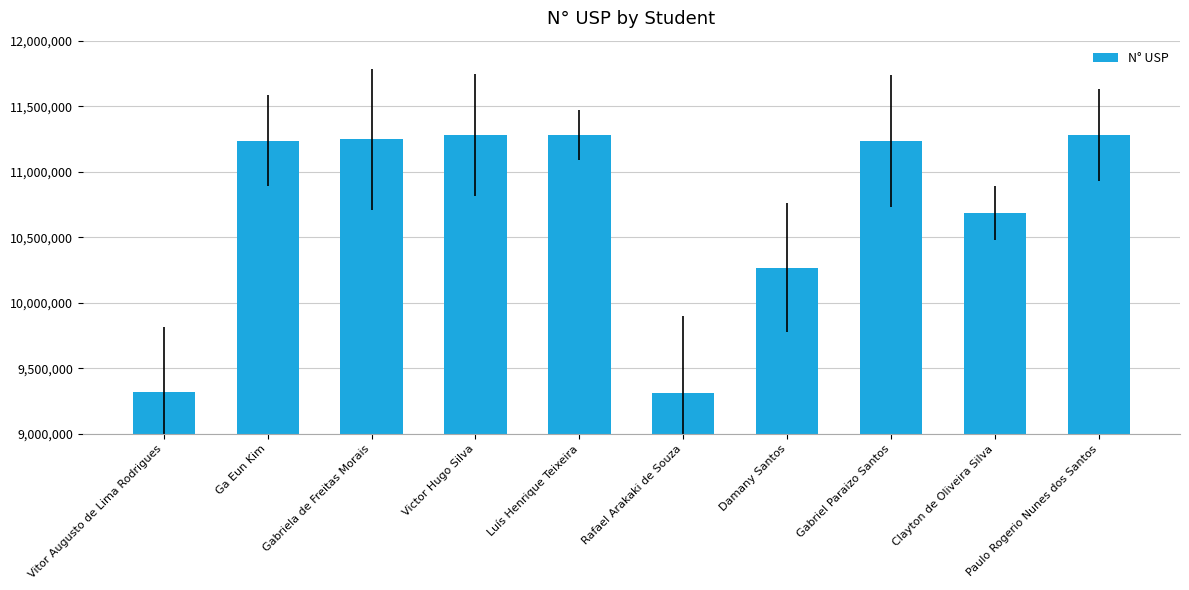

What is the difference between the maximum and second lowest values?

1962303